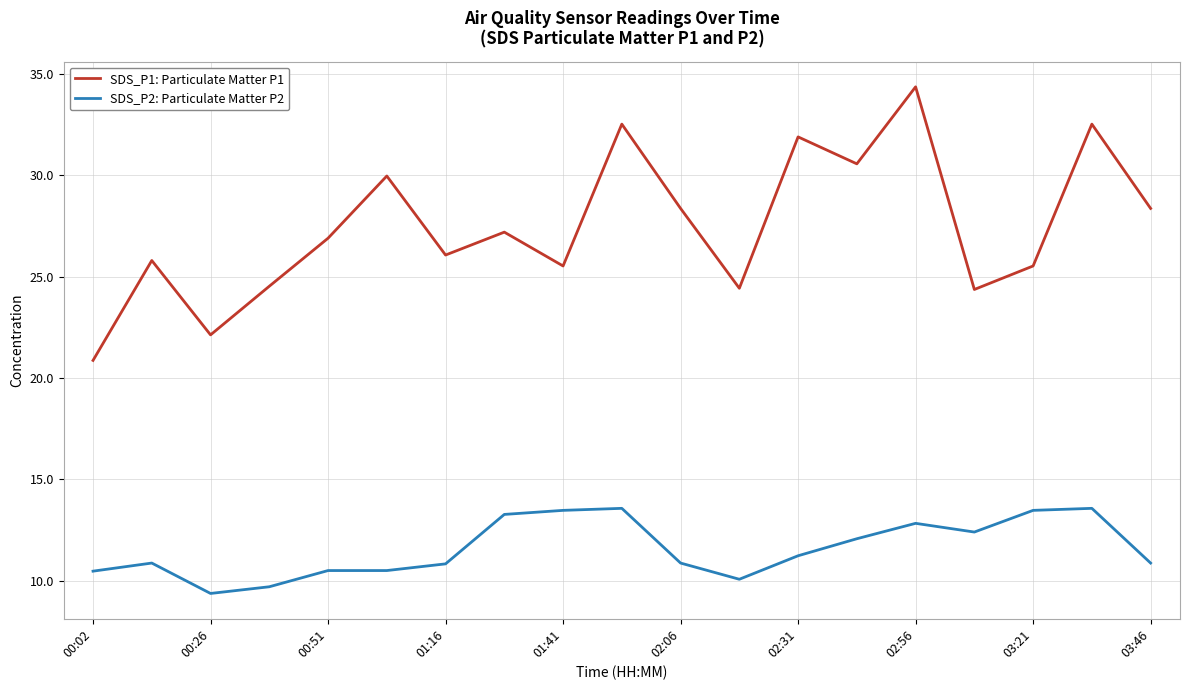

True or false: SDS_P2: Particulate Matter P2 and SDS_P1: Particulate Matter P1 intersect in this chart.

False